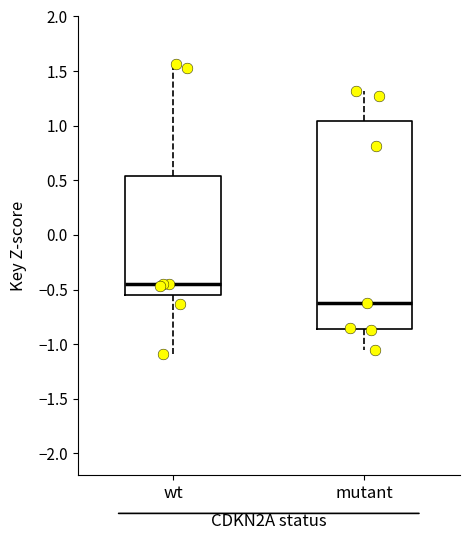

Reading left to right, read every box against the y-axis: the position of its median line, the range the box covers, and the ends of its whiskers. The values are not printed on the chart, so give them approximately, as read against the axis.

wt: median -0.45, box -0.55 to 0.55, whiskers -1.10 to 1.55
mutant: median -0.60, box -0.85 to 1.05, whiskers -1.05 to 1.30